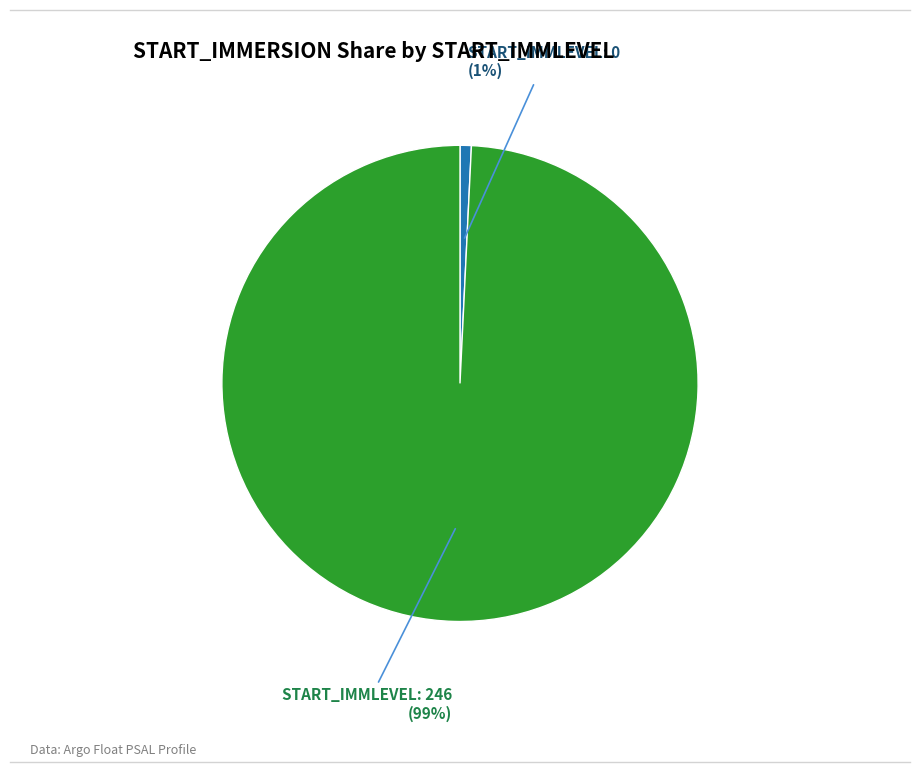

Combined, do START_IMMLEVEL: 0 and START_IMMLEVEL: 246 account for over 50%?

Yes